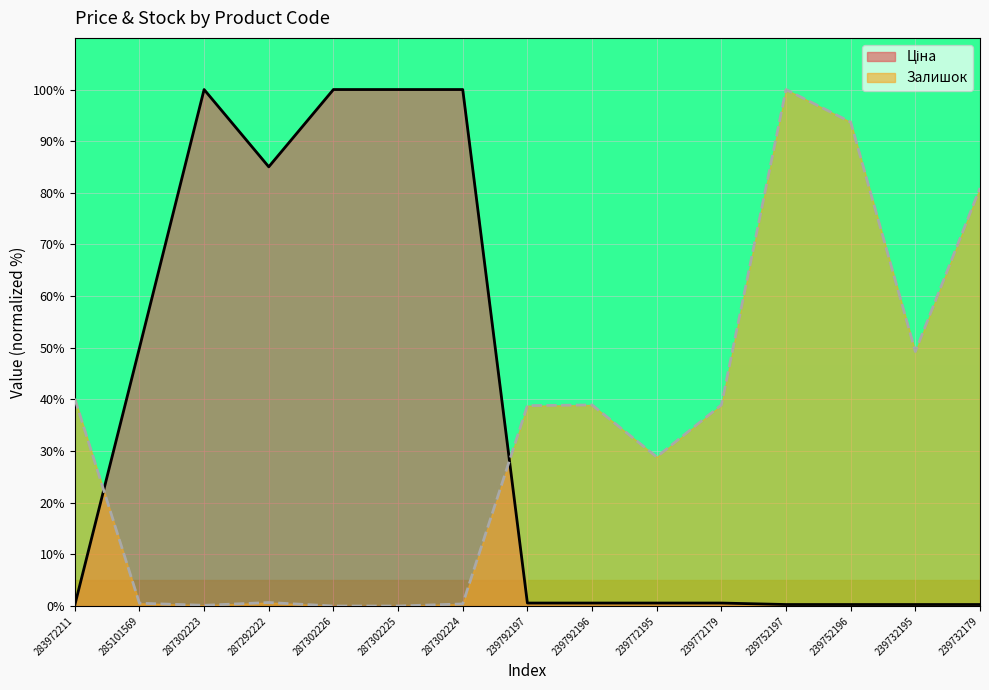

What is the label of the 14th point from the right?

285101569